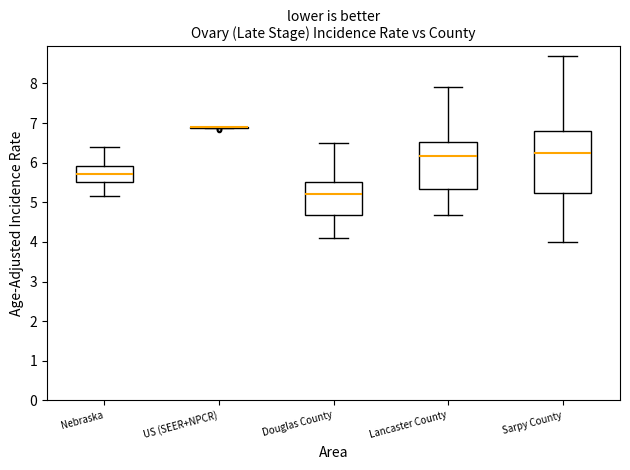

Where is the lower edge of the box for Sarpy County on the y-axis? The values are not printed on the chart, so give them approximately, as read against the axis.

5.2